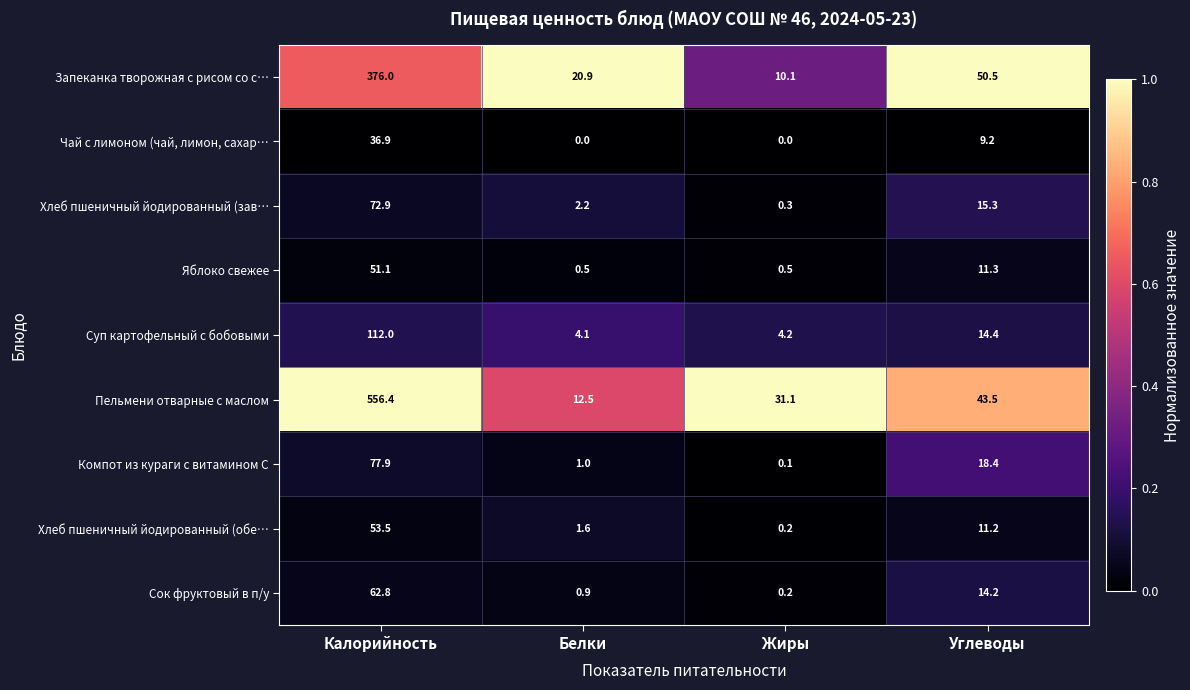

The Хлеб пшеничный йодированный (обе… series shows 0.6 at Белки. True or false?

False